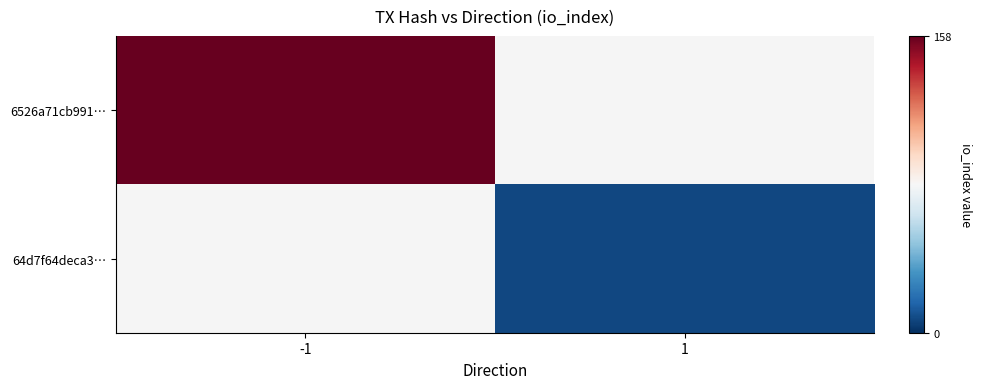

How many series are shown in this chart?

2